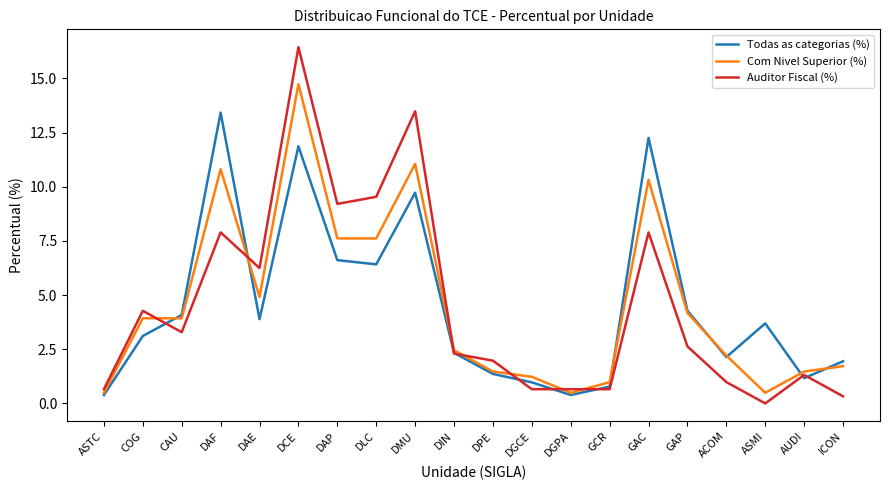

At how many categories does at least one series exceed 11?

4